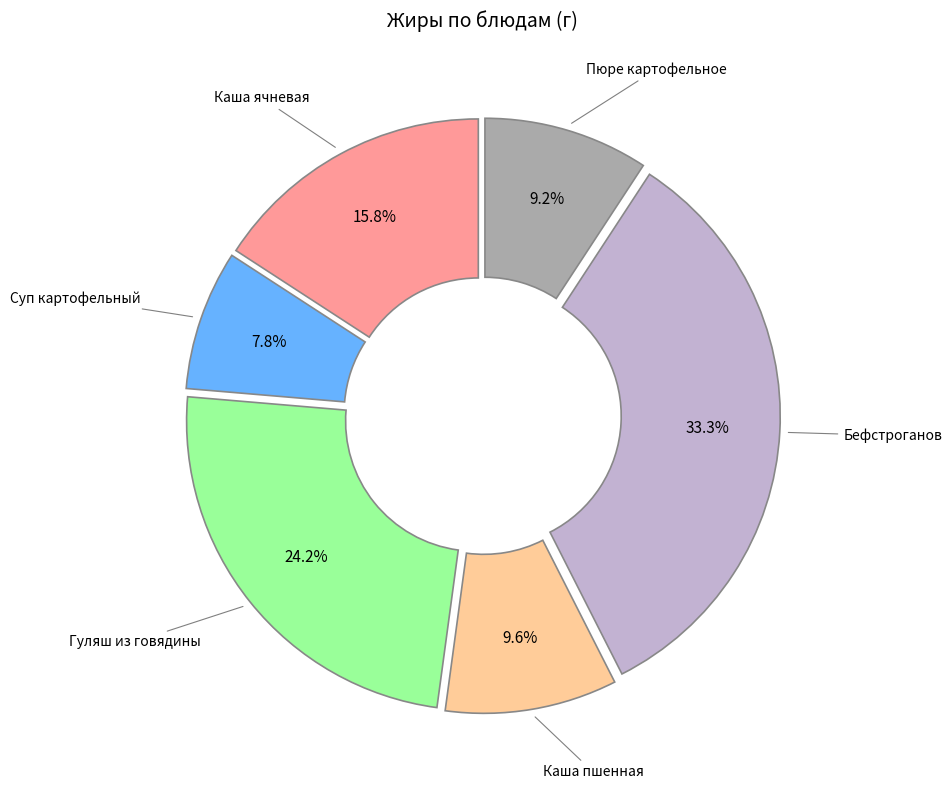

To the nearest percent, what is the average slice percentage?

17%